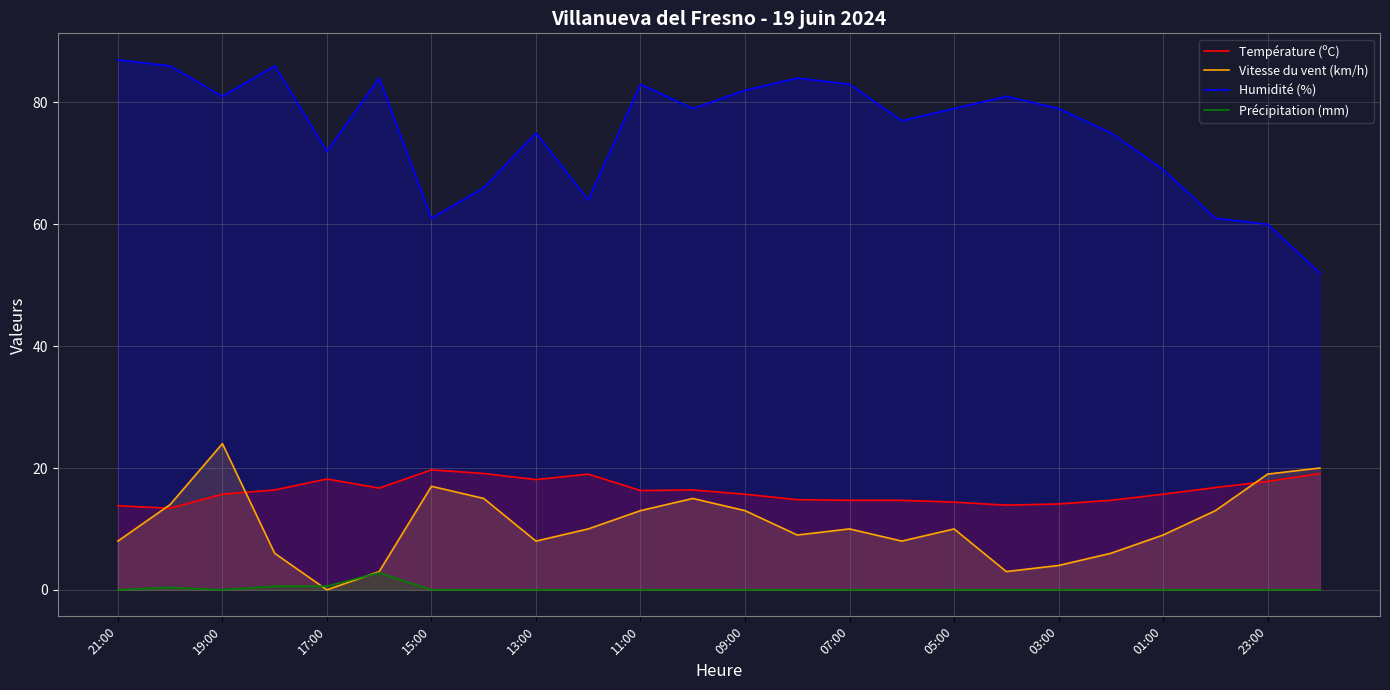

How many lines are shown in the chart?

4